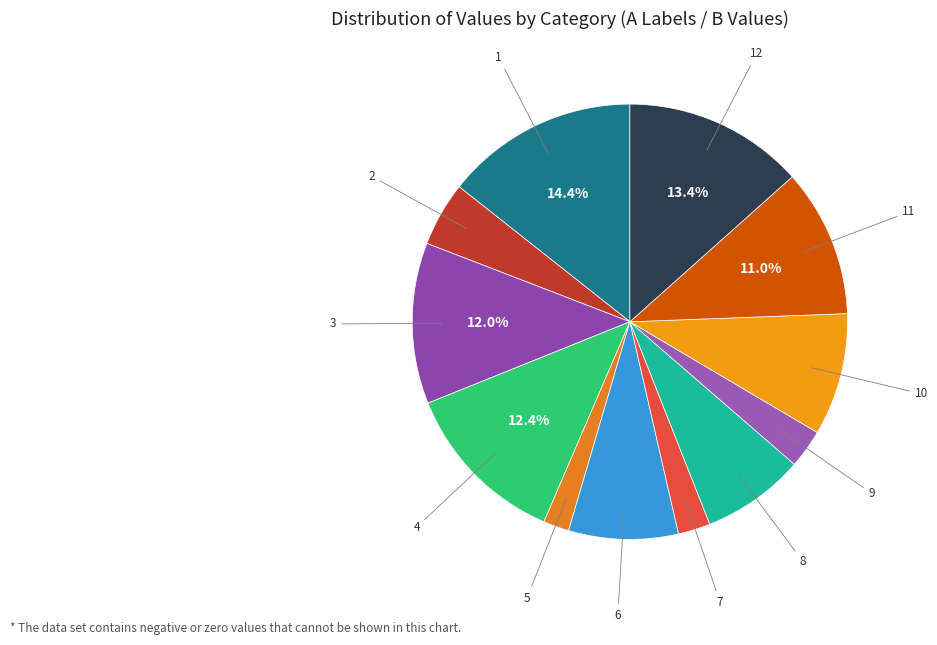

How many slices are in this pie chart?

12